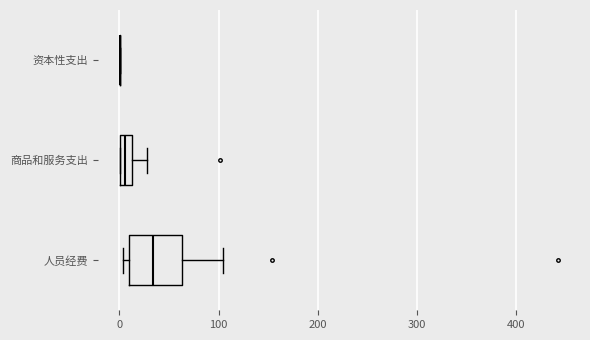

Where does the median line of the box for 人员经费 sit on the x-axis? The values are not printed on the chart, so give them approximately, as read against the axis.

30